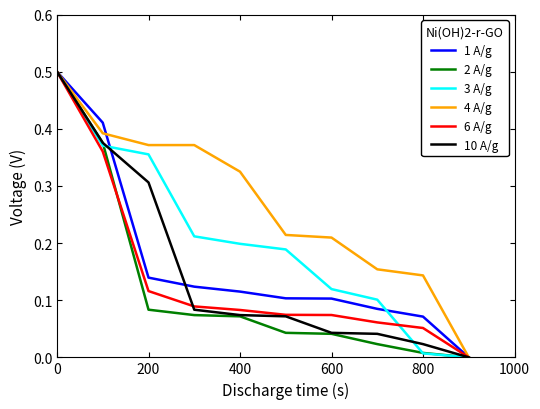

Which series has the largest total across all categories?

4 A/g